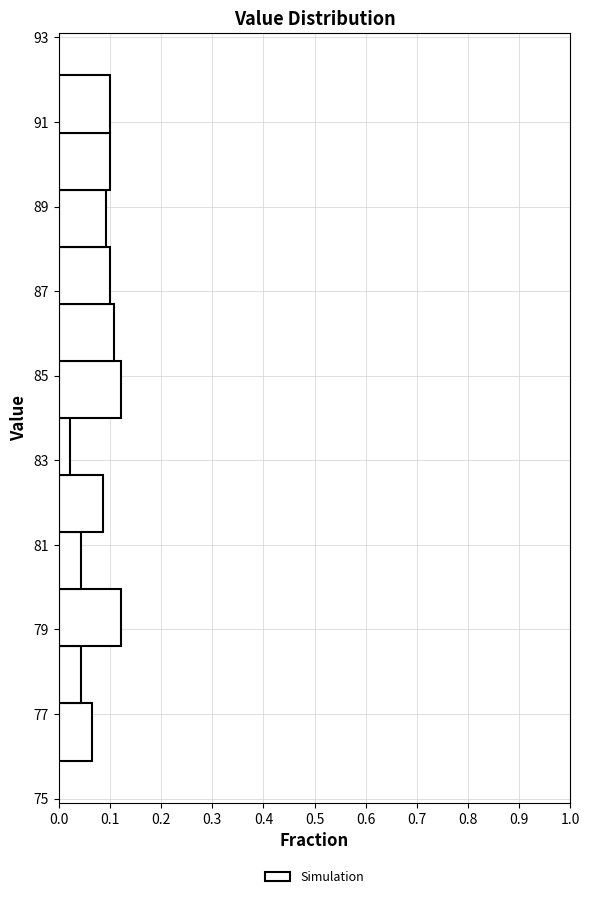

How long is the bar that spans 86.70 to 88.05 on the y-axis? Neither the bar edges nor the lengths are printed on the chart, so give them approximately, as read against the axes.

0.10